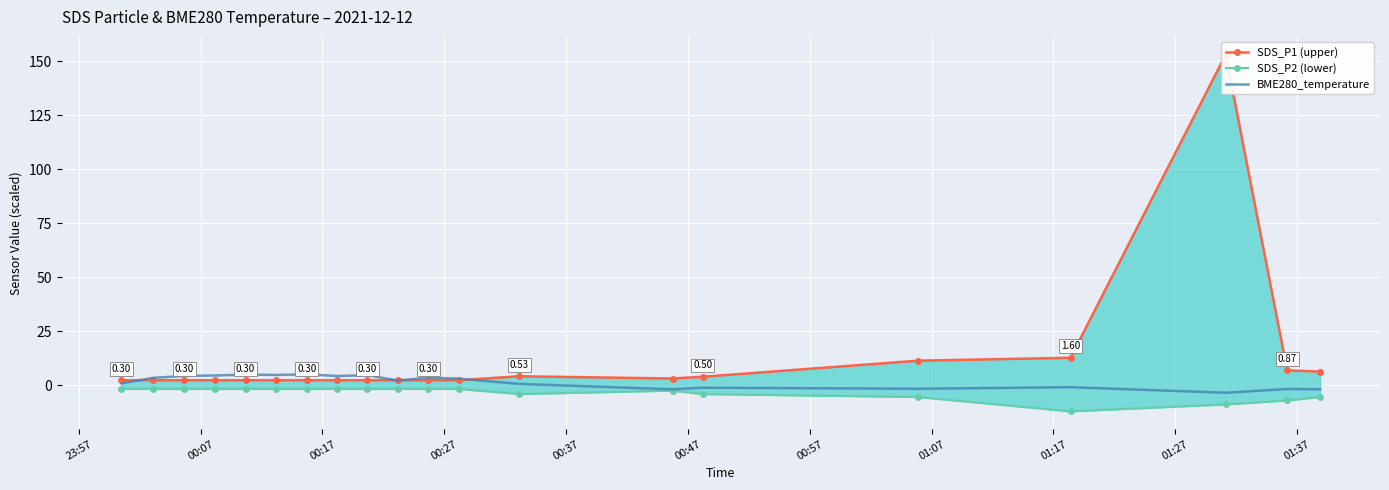

How many series are shown in this chart?

3